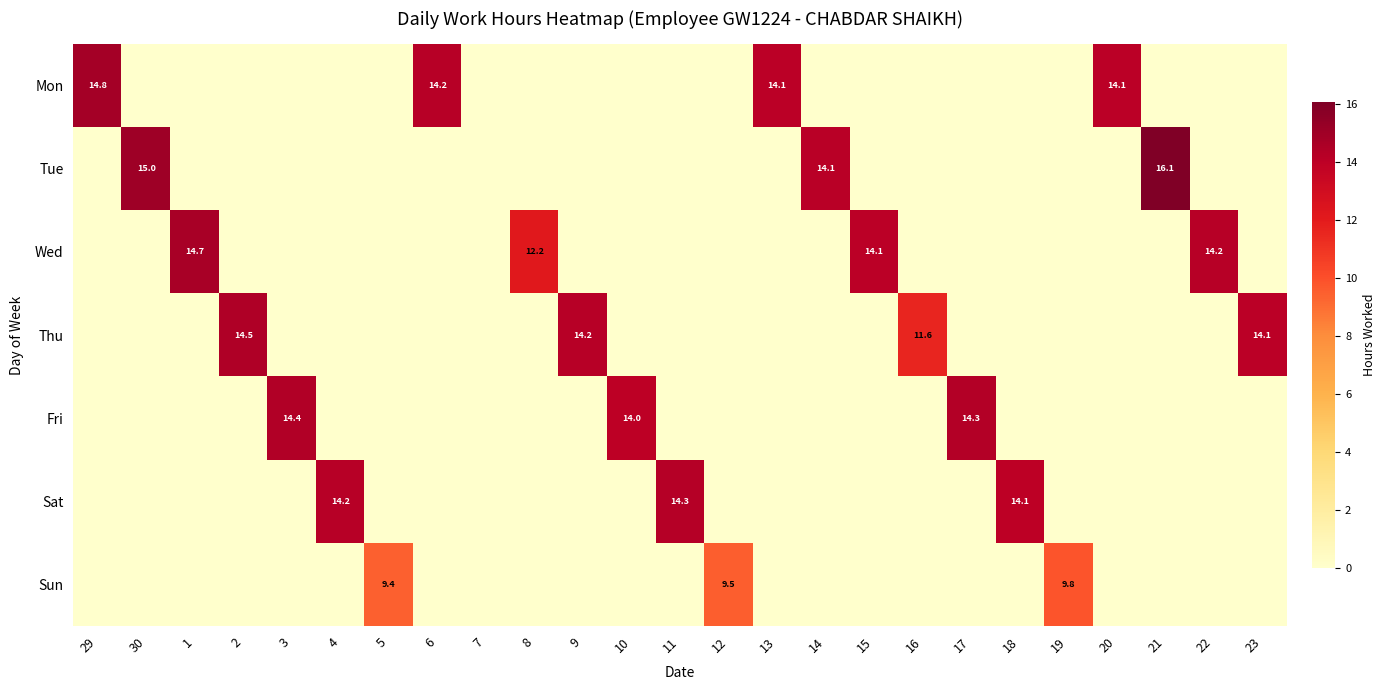

True or false: Fri has a value of 14.4 at 3.

True